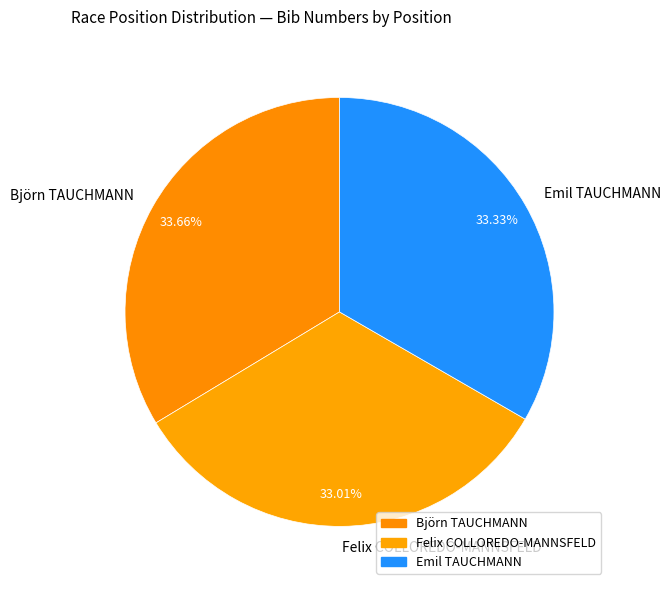

Does Björn TAUCHMANN account for over 50% of the chart?

No